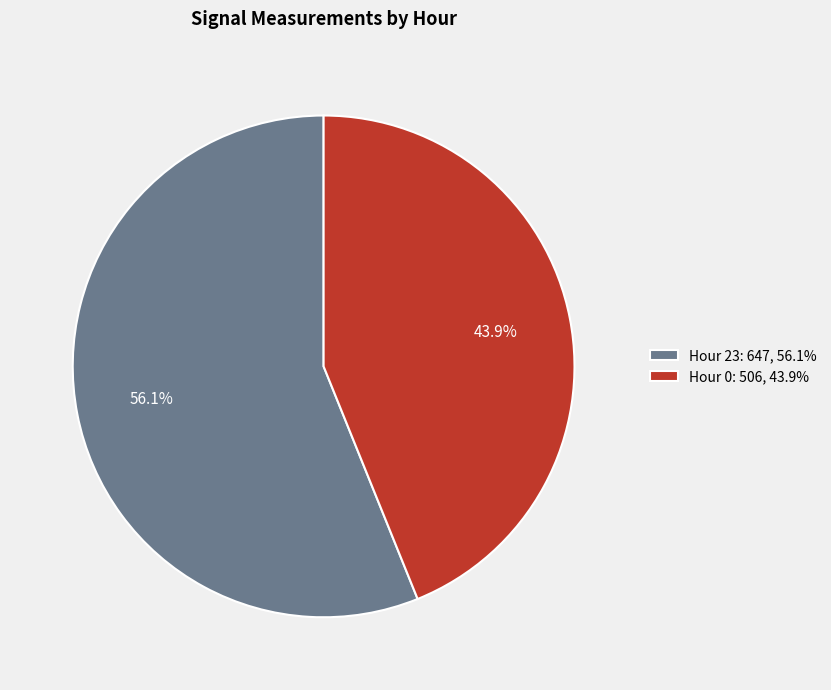

How many segments does this pie chart have?

2